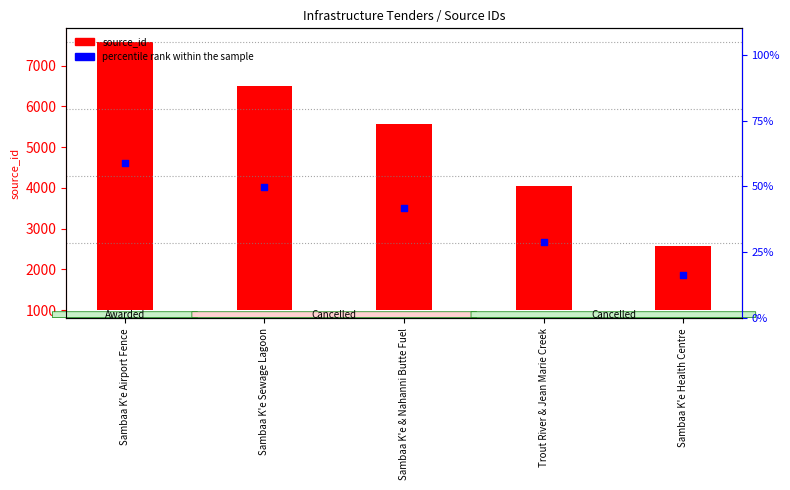

Which series reaches the maximum Y coordinate?

source_id